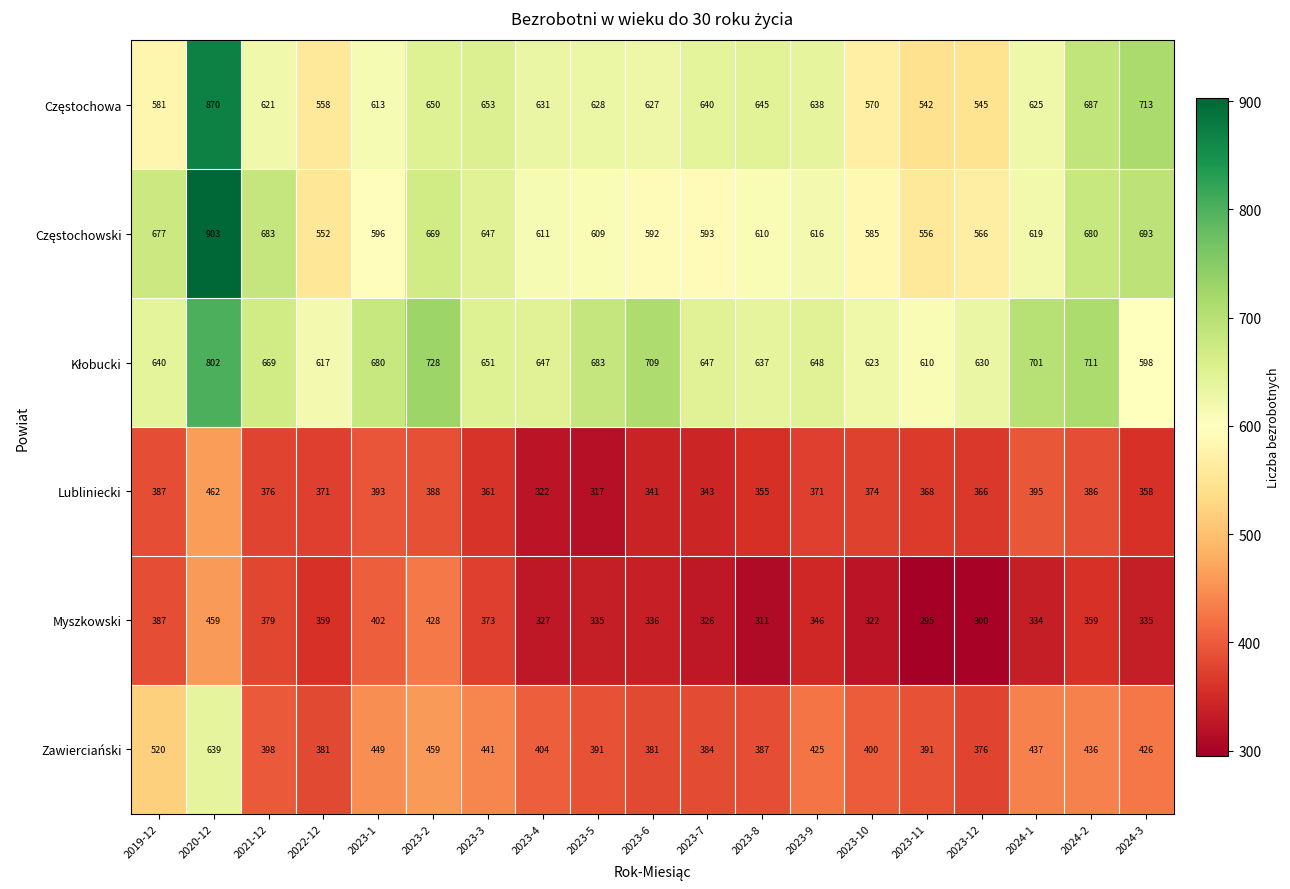

Read the Myszkowski value at 2023-7, to the nearest 10.

330